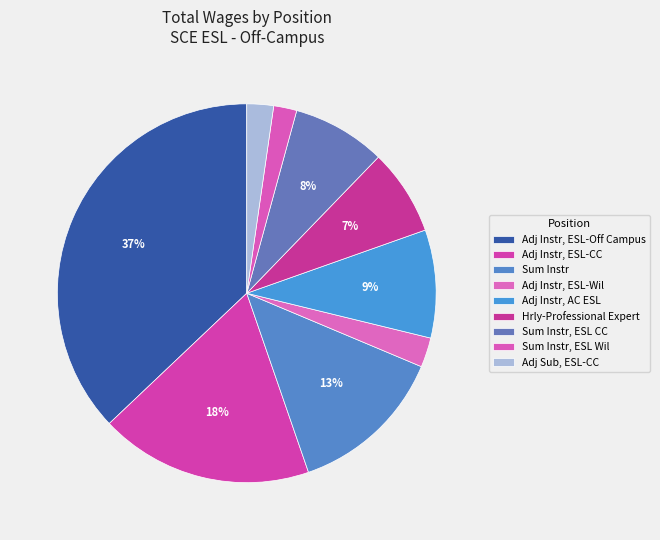

What is the change in value from Sum Instr, ESL CC to Sum Instr, ESL Wil?

-56277